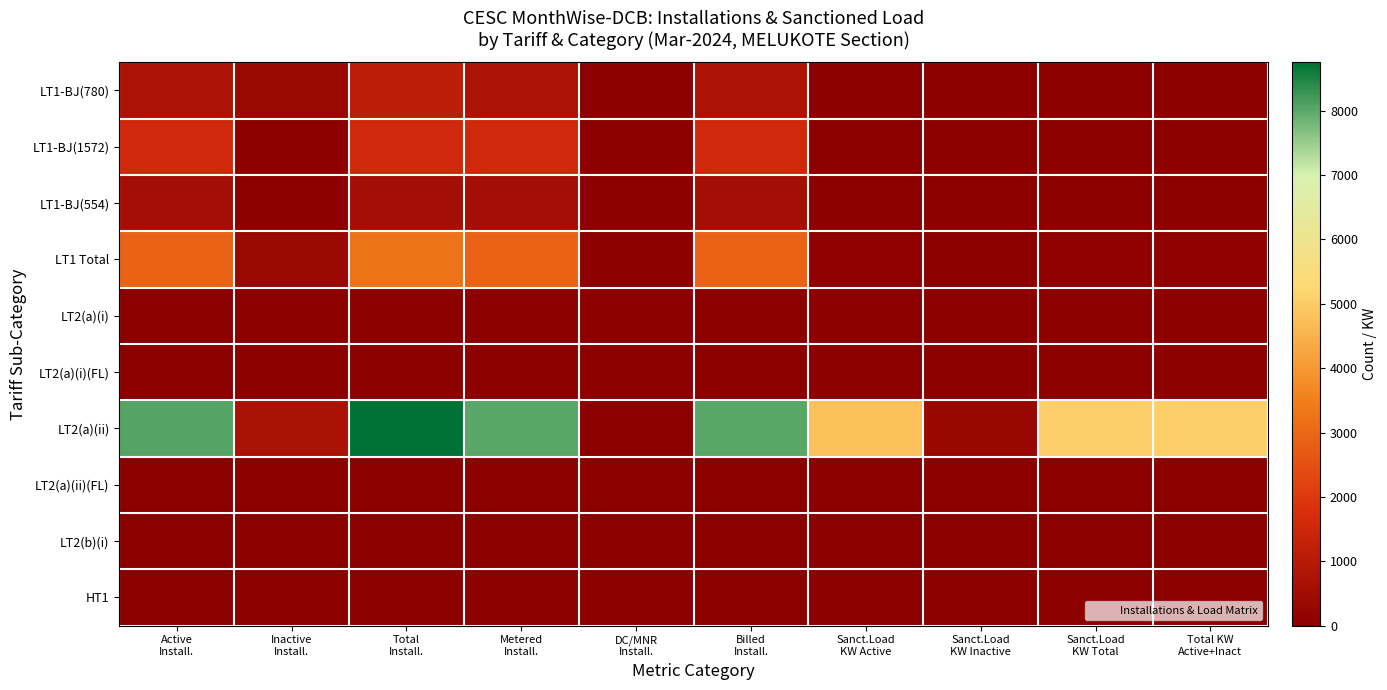

Reading right to left, transcribe all the data shown in this chart.

LT1-BJ(780): Total KW
Active+Inact=44.5	Sanct.Load
KW Total=44.5	Sanct.Load
KW Inactive=13.3	Sanct.Load
KW Active=31.2	Billed
Install.=780.0	DC/MNR
Install.=3.0	Metered
Install.=780.0	Total
Install.=1117.0	Inactive
Install.=337.0	Active
Install.=780.0
LT1-BJ(1572): Total KW
Active+Inact=62.9	Sanct.Load
KW Total=62.9	Sanct.Load
KW Inactive=0.0	Sanct.Load
KW Active=62.9	Billed
Install.=1572.0	DC/MNR
Install.=33.0	Metered
Install.=1572.0	Total
Install.=1572.0	Inactive
Install.=0.0	Active
Install.=1572.0
LT1-BJ(554): Total KW
Active+Inact=22.2	Sanct.Load
KW Total=22.2	Sanct.Load
KW Inactive=0.0	Sanct.Load
KW Active=22.2	Billed
Install.=554.0	DC/MNR
Install.=1.0	Metered
Install.=554.0	Total
Install.=554.0	Inactive
Install.=0.0	Active
Install.=554.0
LT1 Total: Total KW
Active+Inact=129.6	Sanct.Load
KW Total=129.6	Sanct.Load
KW Inactive=13.3	Sanct.Load
KW Active=116.2	Billed
Install.=2906.0	DC/MNR
Install.=37.0	Metered
Install.=2906.0	Total
Install.=3243.0	Inactive
Install.=337.0	Active
Install.=2906.0
LT2(a)(i): Total KW
Active+Inact=4.0	Sanct.Load
KW Total=4.0	Sanct.Load
KW Inactive=0.0	Sanct.Load
KW Active=4.0	Billed
Install.=5.0	DC/MNR
Install.=0.0	Metered
Install.=5.0	Total
Install.=5.0	Inactive
Install.=0.0	Active
Install.=5.0
LT2(a)(i)(FL): Total KW
Active+Inact=0.0	Sanct.Load
KW Total=0.0	Sanct.Load
KW Inactive=0.0	Sanct.Load
KW Active=0.0	Billed
Install.=0.0	DC/MNR
Install.=0.0	Metered
Install.=0.0	Total
Install.=0.0	Inactive
Install.=0.0	Active
Install.=0.0
LT2(a)(ii): Total KW
Active+Inact=5079.6	Sanct.Load
KW Total=5079.6	Sanct.Load
KW Inactive=301.7	Sanct.Load
KW Active=4777.9	Billed
Install.=8034.0	DC/MNR
Install.=39.0	Metered
Install.=8027.0	Total
Install.=8753.0	Inactive
Install.=712.0	Active
Install.=8041.0
LT2(a)(ii)(FL): Total KW
Active+Inact=0.0	Sanct.Load
KW Total=0.0	Sanct.Load
KW Inactive=0.0	Sanct.Load
KW Active=0.0	Billed
Install.=0.0	DC/MNR
Install.=0.0	Metered
Install.=0.0	Total
Install.=0.0	Inactive
Install.=0.0	Active
Install.=0.0
LT2(b)(i): Total KW
Active+Inact=0.0	Sanct.Load
KW Total=0.0	Sanct.Load
KW Inactive=0.0	Sanct.Load
KW Active=0.0	Billed
Install.=0.0	DC/MNR
Install.=0.0	Metered
Install.=0.0	Total
Install.=0.0	Inactive
Install.=0.0	Active
Install.=0.0
HT1: Total KW
Active+Inact=0.0	Sanct.Load
KW Total=0.0	Sanct.Load
KW Inactive=0.0	Sanct.Load
KW Active=0.0	Billed
Install.=0.0	DC/MNR
Install.=0.0	Metered
Install.=0.0	Total
Install.=0.0	Inactive
Install.=0.0	Active
Install.=0.0